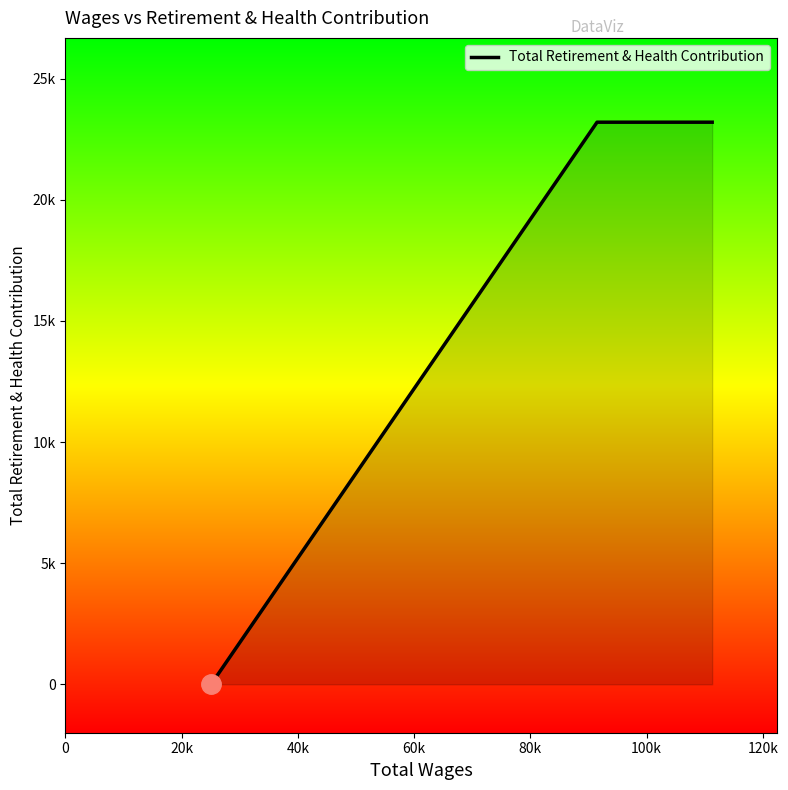

Does the chart display data point markers on the line(s)?

No